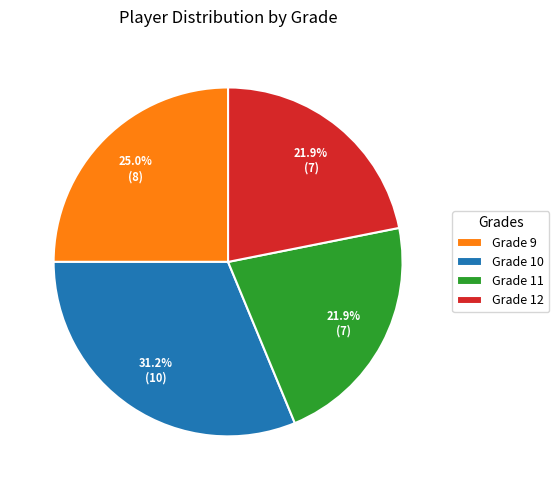

How much of the chart is everything except Grade 9?

75.0%